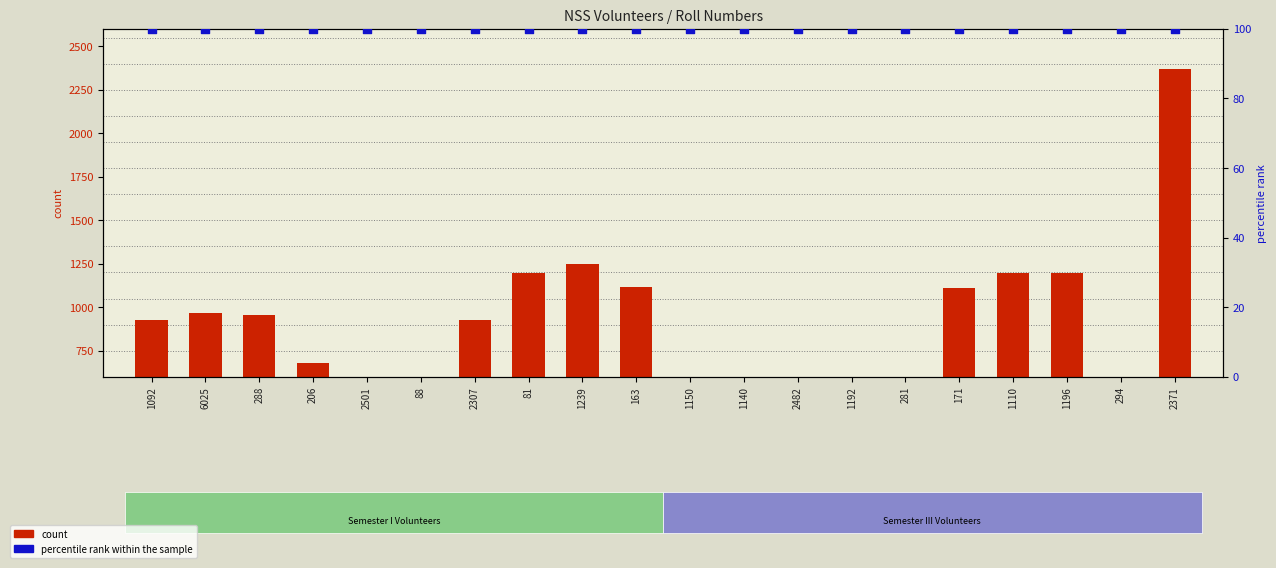

Which series reaches the minimum Y coordinate?

count